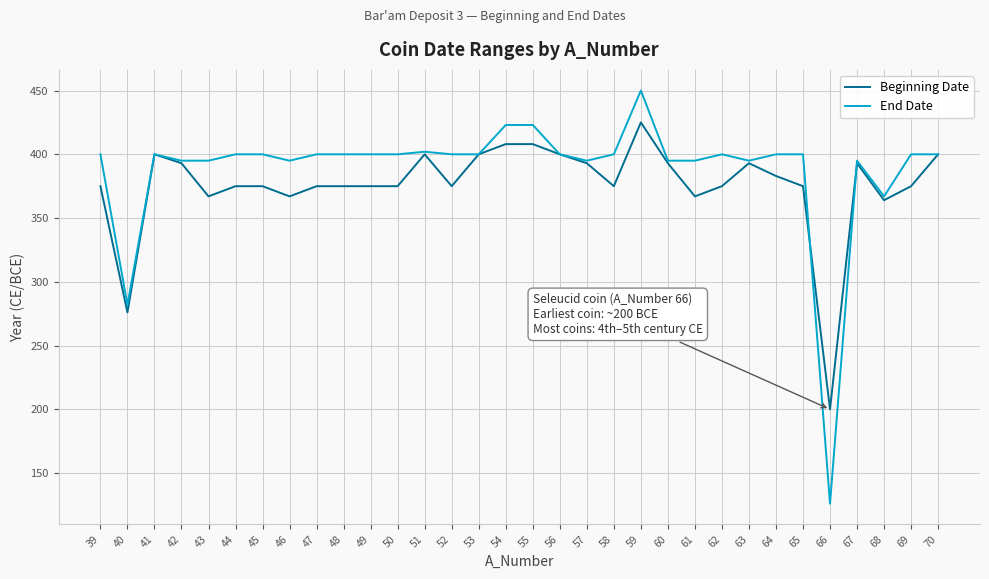

True or false: Beginning Date has a value of 236 at 60.

False